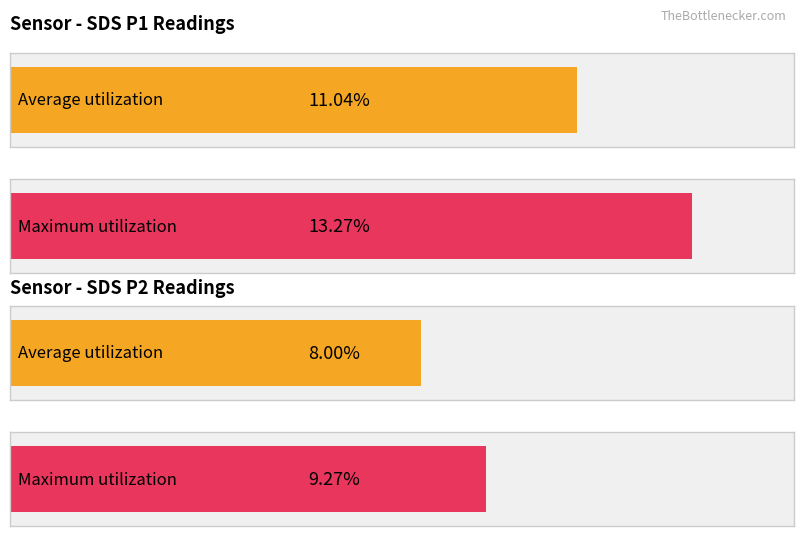

What are all the series names shown in the legend?

SDS_P1, SDS_P2